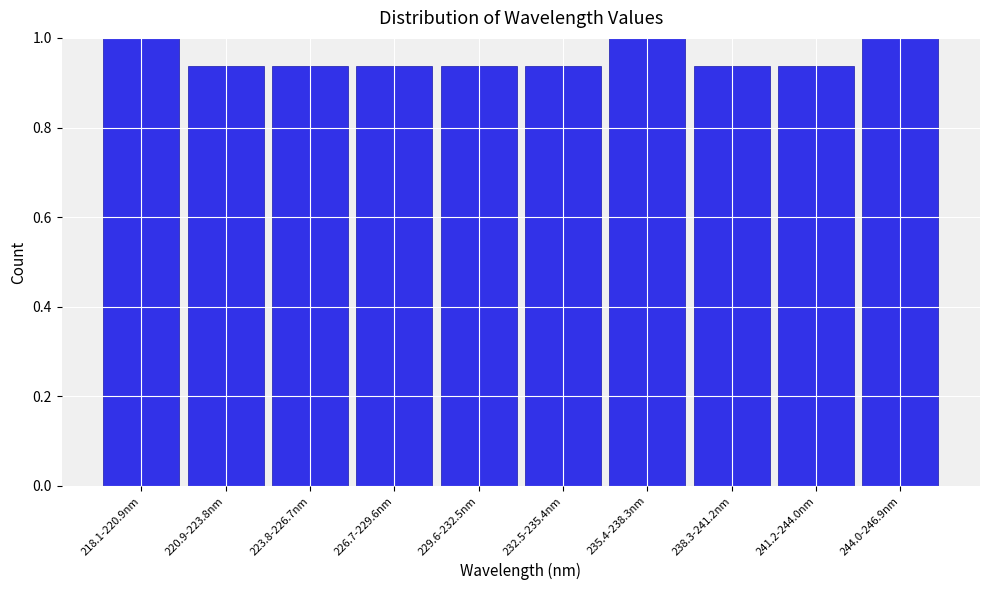

What is the greatest value displayed?

1.0